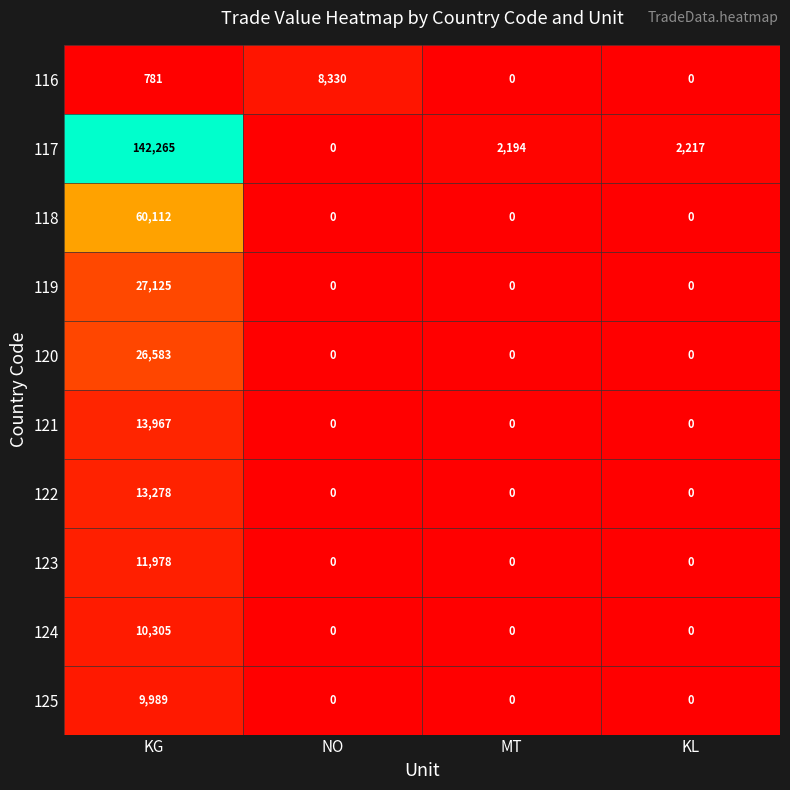

Count the number of data series in this chart.

10